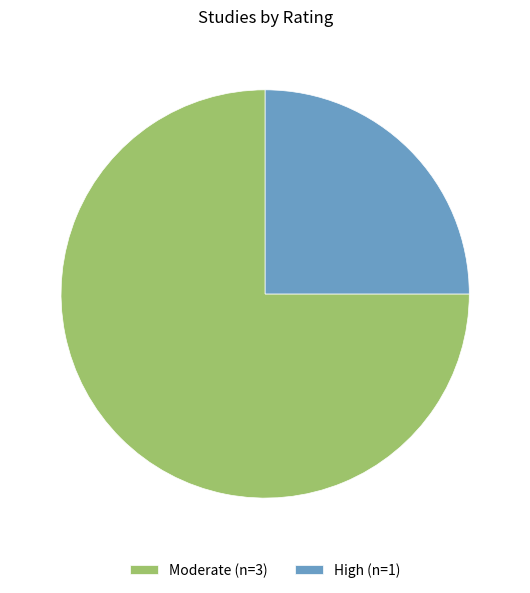

Which category has the smallest portion of the pie?

High (n=1)